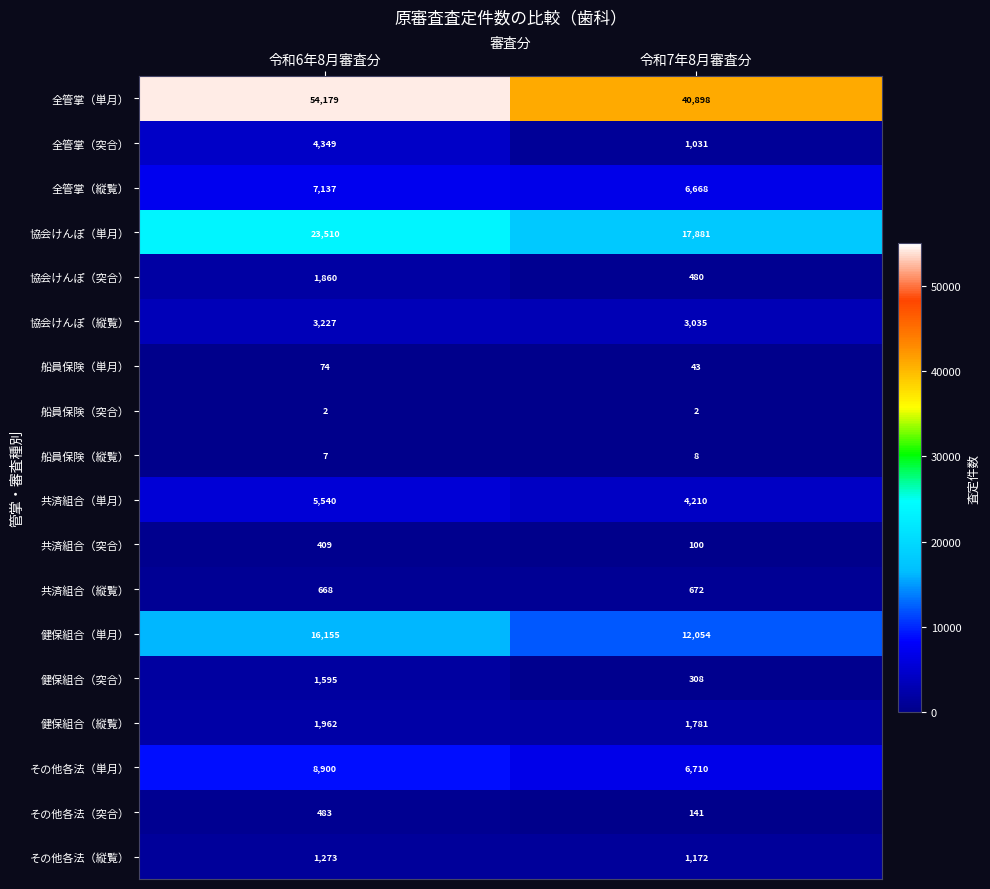

Count the number of data series in this chart.

18